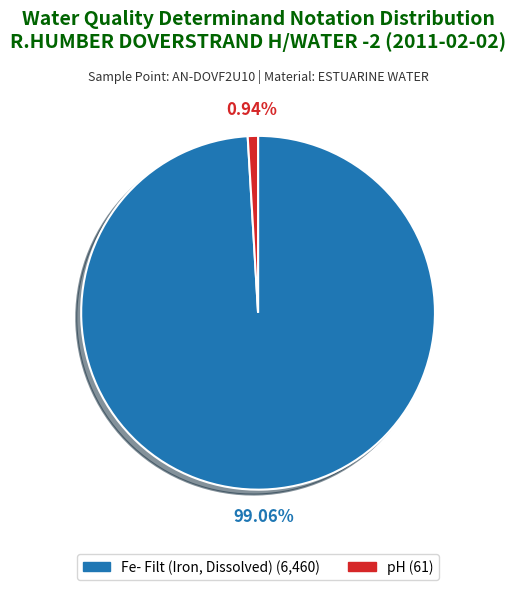

Is there any slice that represents more than half of the pie?

Yes